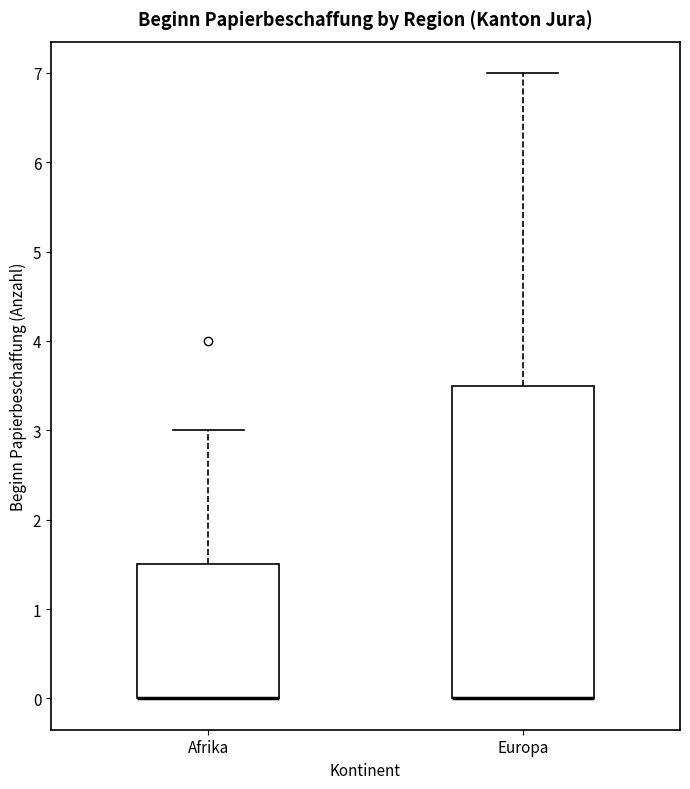

Reading left to right, transcribe this box plot: for each box, give where its median line is, the range the box spans, and where its two whiskers end, as read against the y-axis. The values are not printed on the chart, so give them approximately, as read against the axis.

Afrika: median 0.0 (drawn on the box's lower edge), box 0.0 to 1.5, whiskers 0.0 to 3.0
Europa: median 0.0 (drawn on the box's lower edge), box 0.0 to 3.5, whiskers 0.0 to 7.0